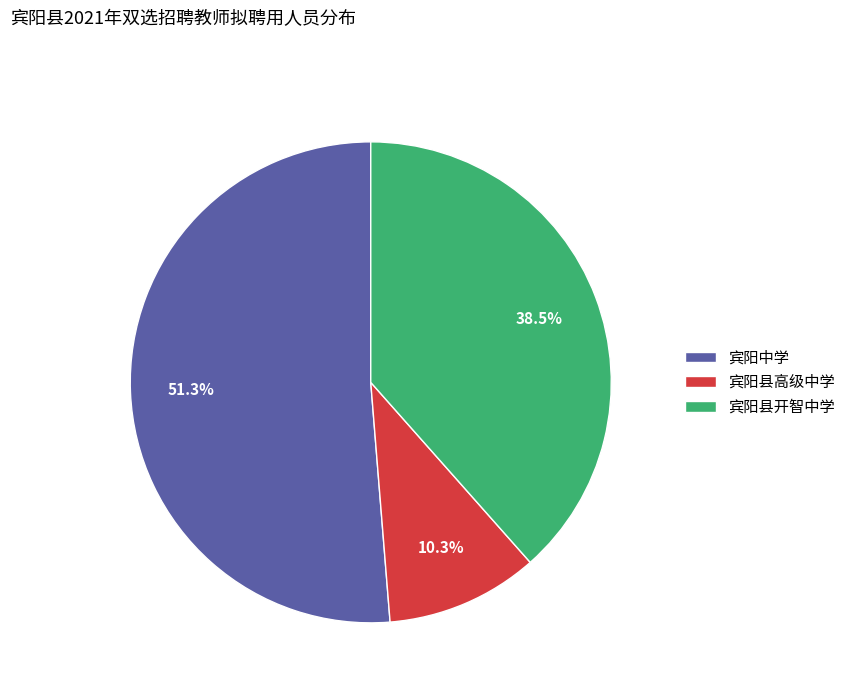

Rank the categories by value from lowest to highest.

宾阳县高级中学, 宾阳县开智中学, 宾阳中学